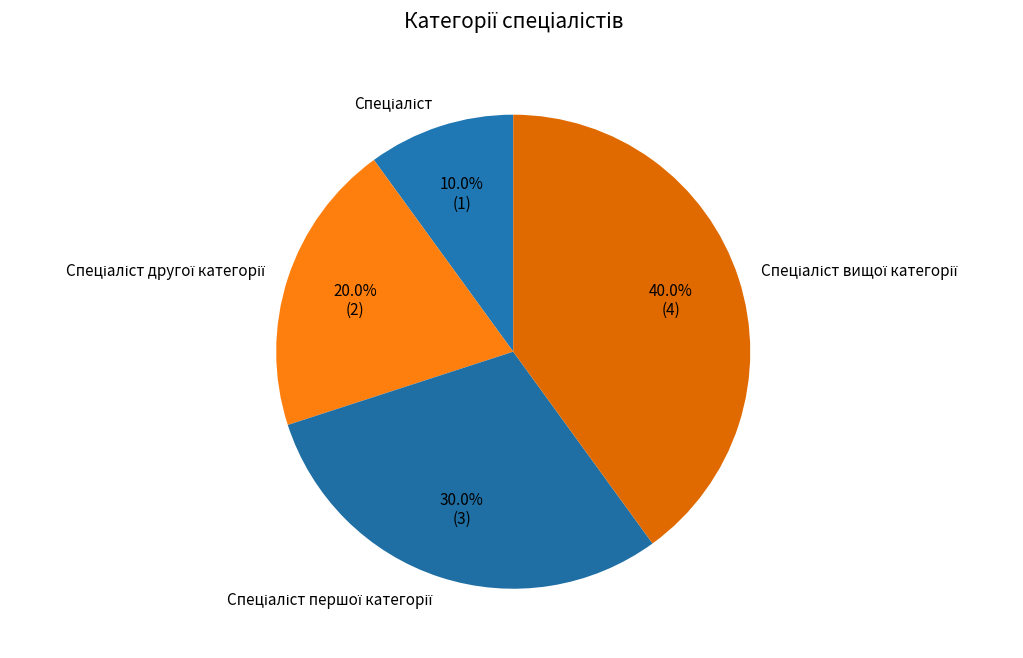

Is there any slice that represents more than half of the pie?

No